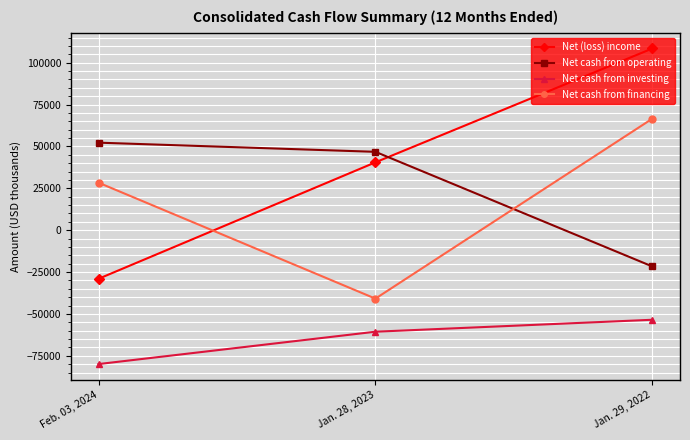

Reading left to right, list all the values displayed in this chart.

Net (loss) income: -28997	40518	108470
Net cash from operating: 52266	46794	-21626
Net cash from investing: -79895	-60588	-53452
Net cash from financing: 28381	-40835	66571